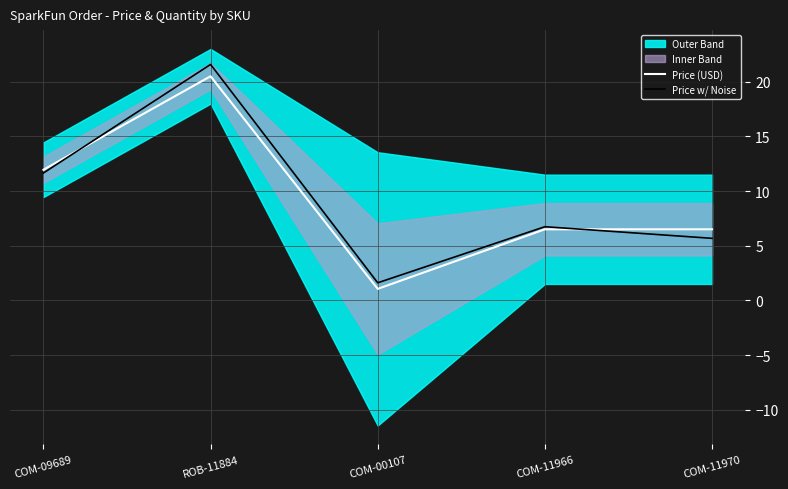

Where do Price (USD) and Price w/ Noise first cross each other?

COM-09689 and ROB-11884